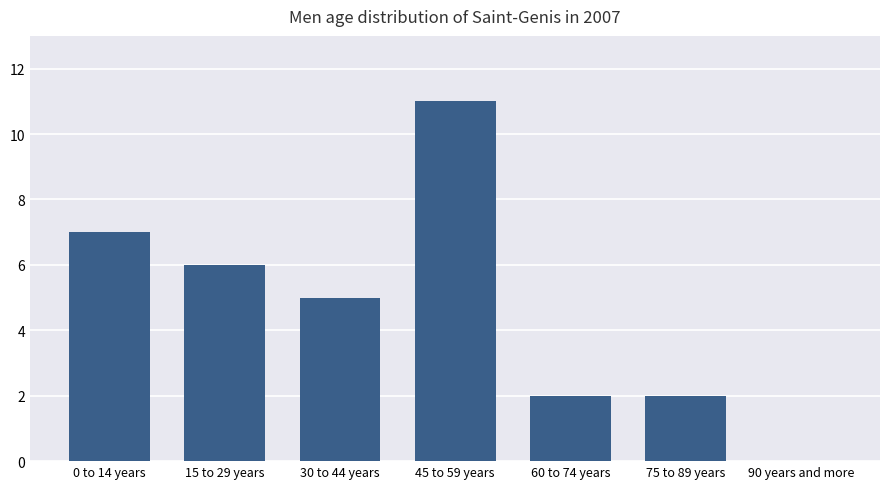

Where is the data nearest to the value 5?

30 to 44 years